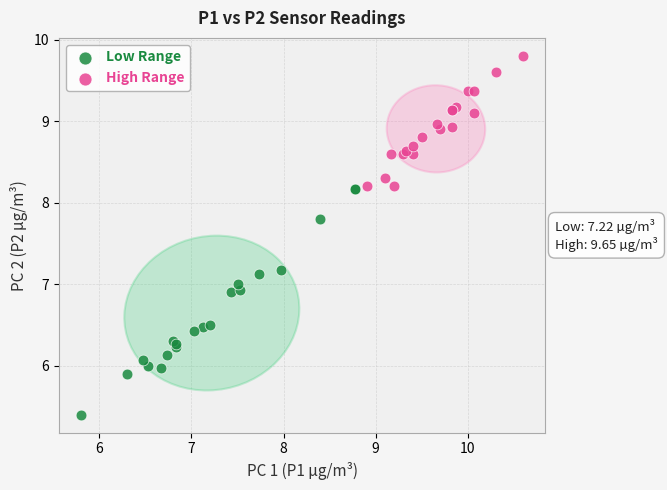

What are all the series names shown in the legend?

Low Range, High Range